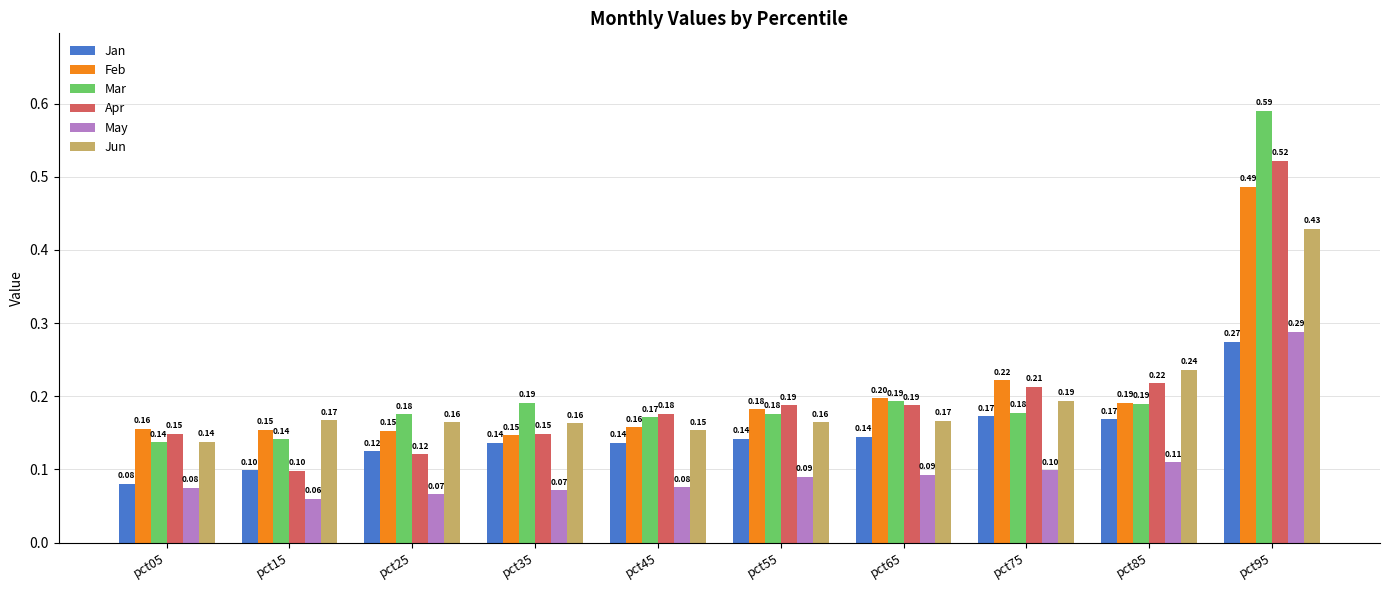

The May series shows 0.1 at pct65. True or false?

True